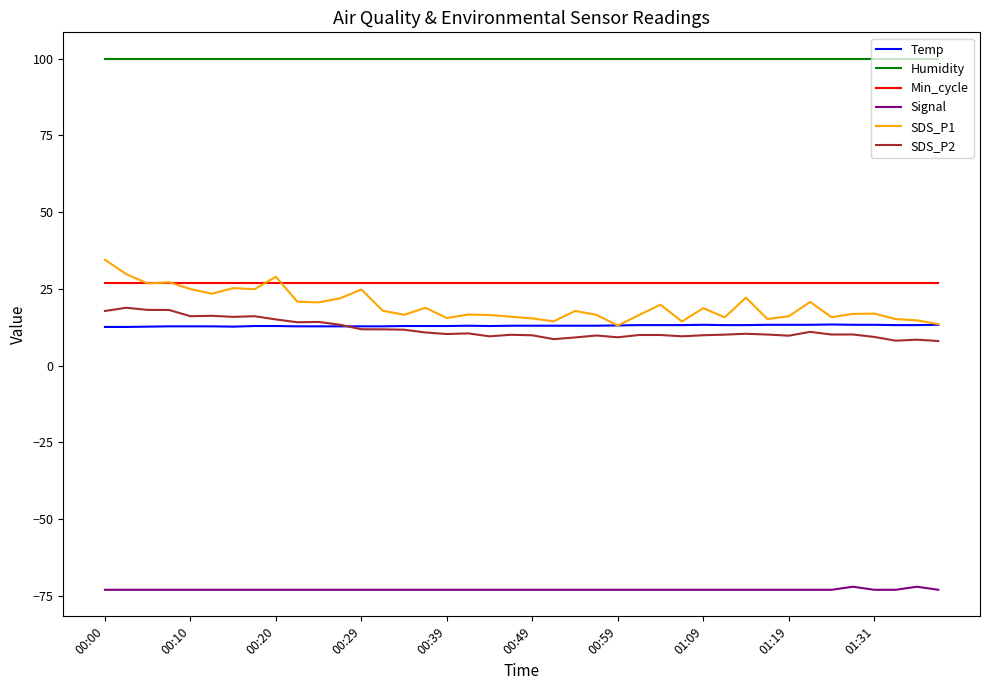

True or false: Signal and SDS_P1 intersect in this chart.

False